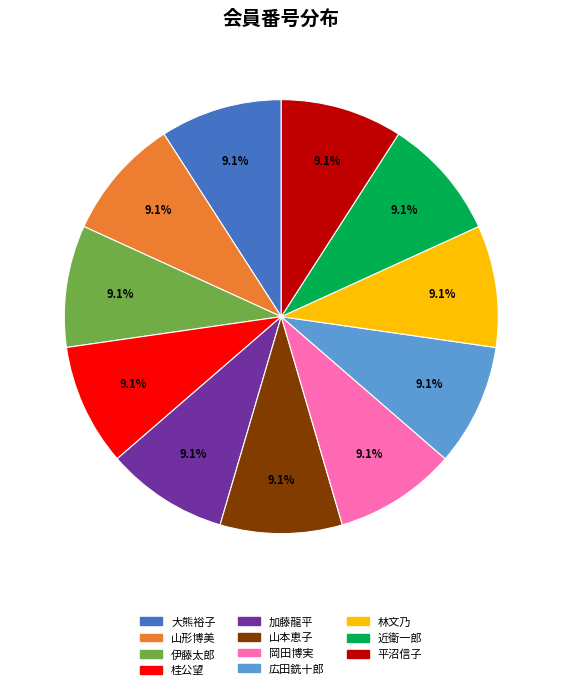

Do 平沼信子 and 広田銑十郎 together represent more than half of the pie?

No